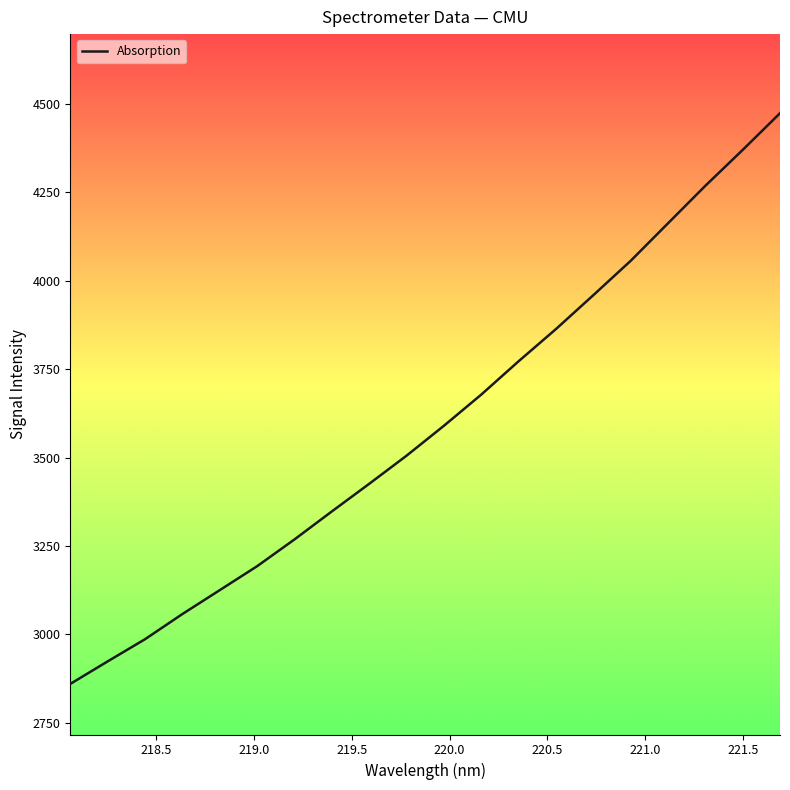

What is the smallest value displayed?

2860.0